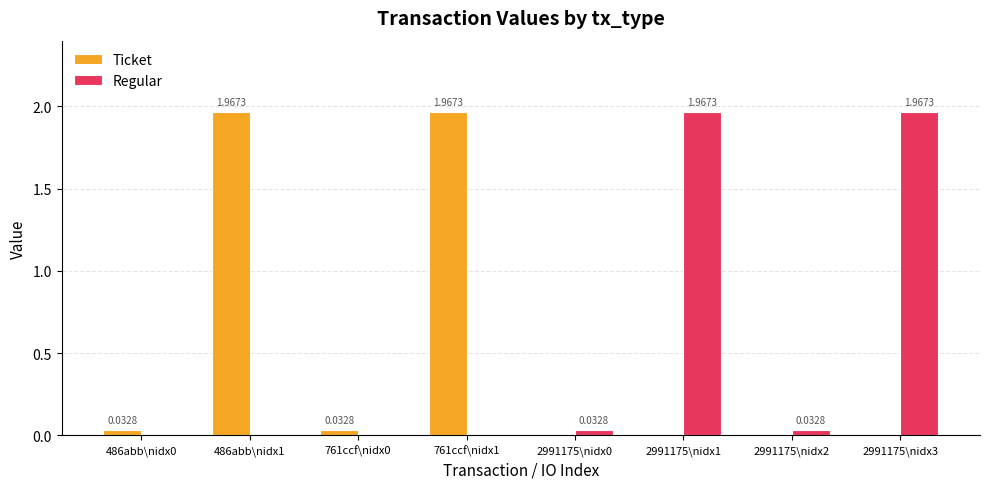

The value of Ticket at 2991175\nidx1 is 0.0. True or false?

True